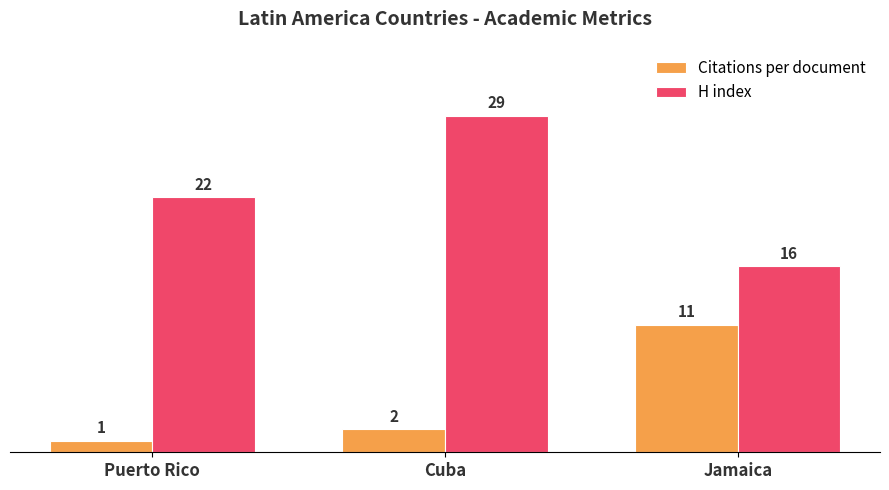

What is the label of the 3rd bar from the left?

Jamaica